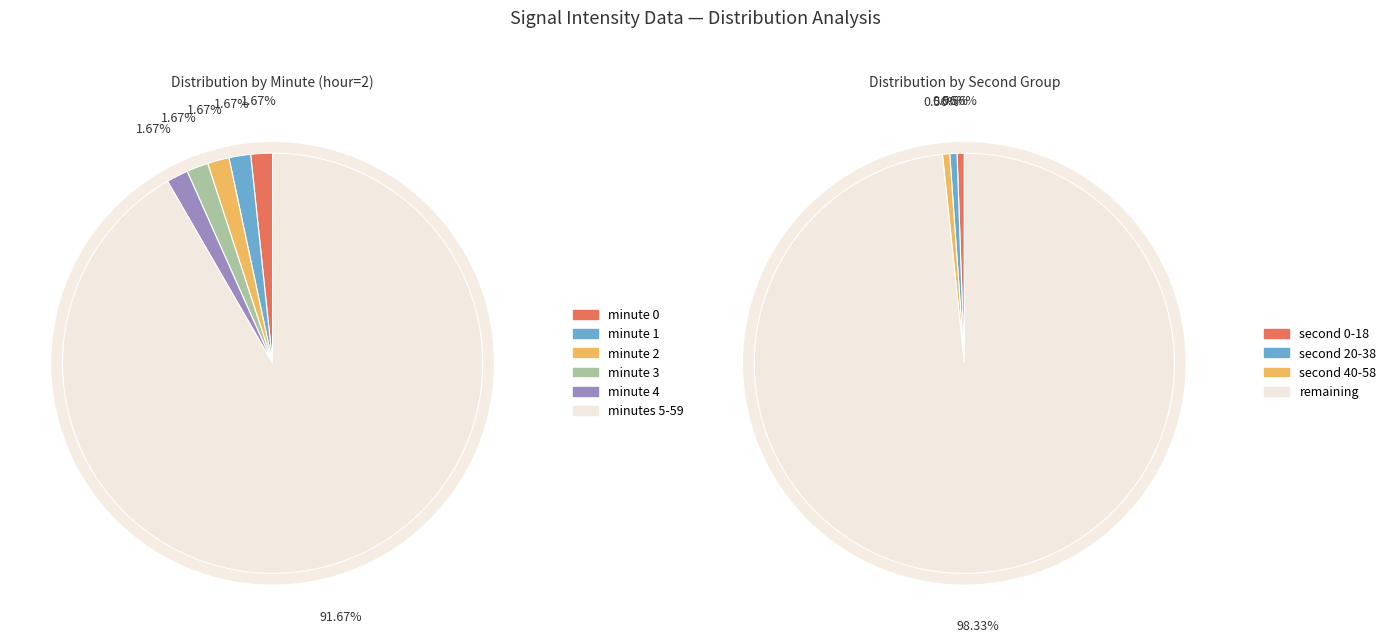

Is it true that minute 0 is 24% of the pie?

False